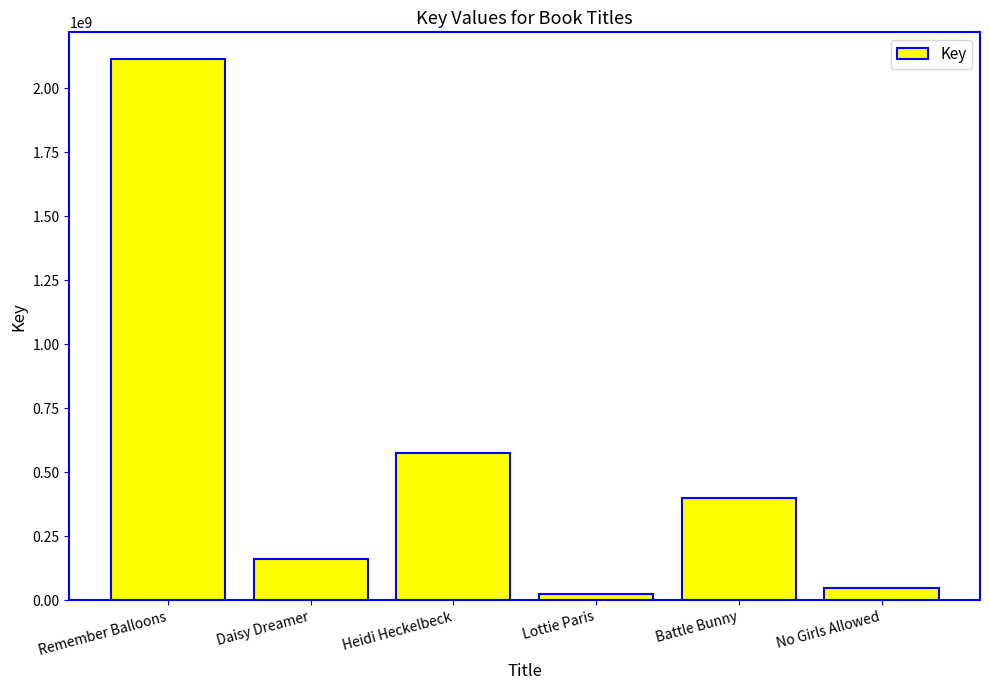

Are the bars horizontal?

No